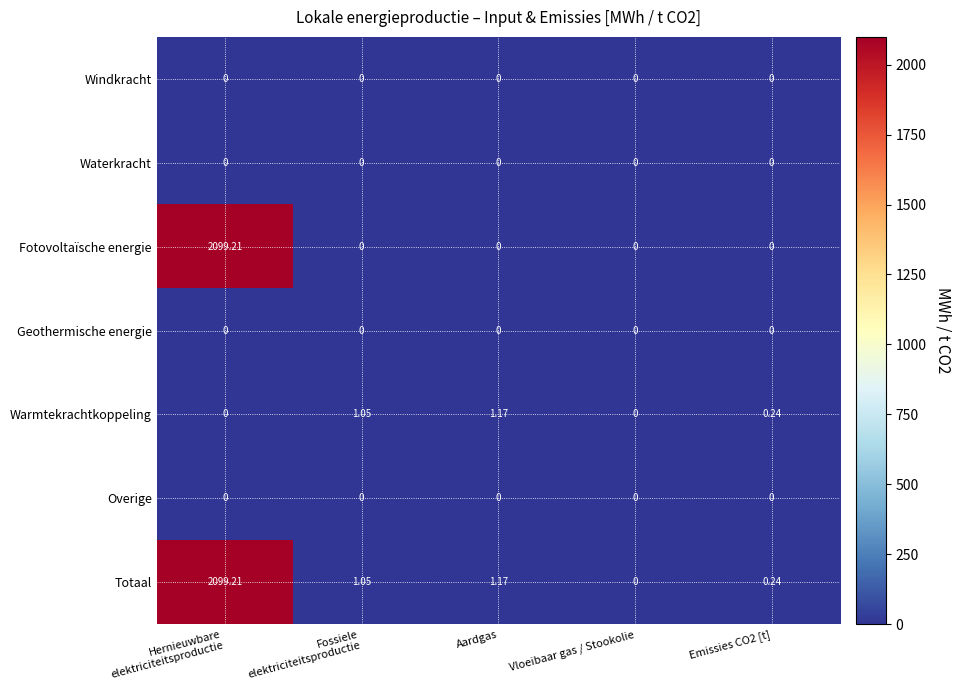

Which category has the lowest value in the Totaal series?

Vloeibaar gas / Stookolie